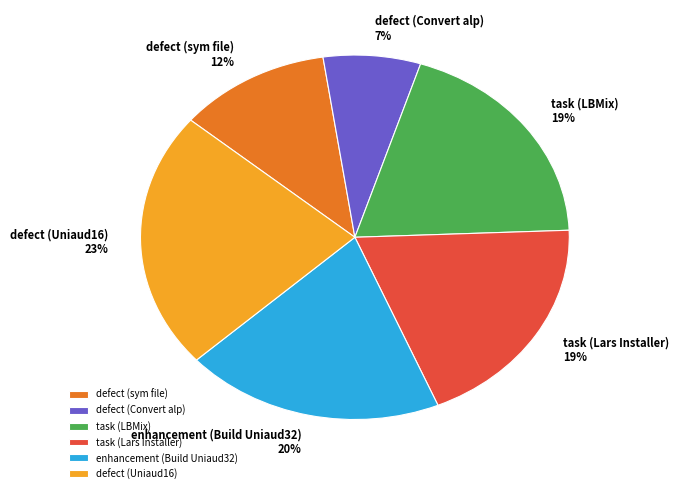

How many slices are in this pie chart?

6